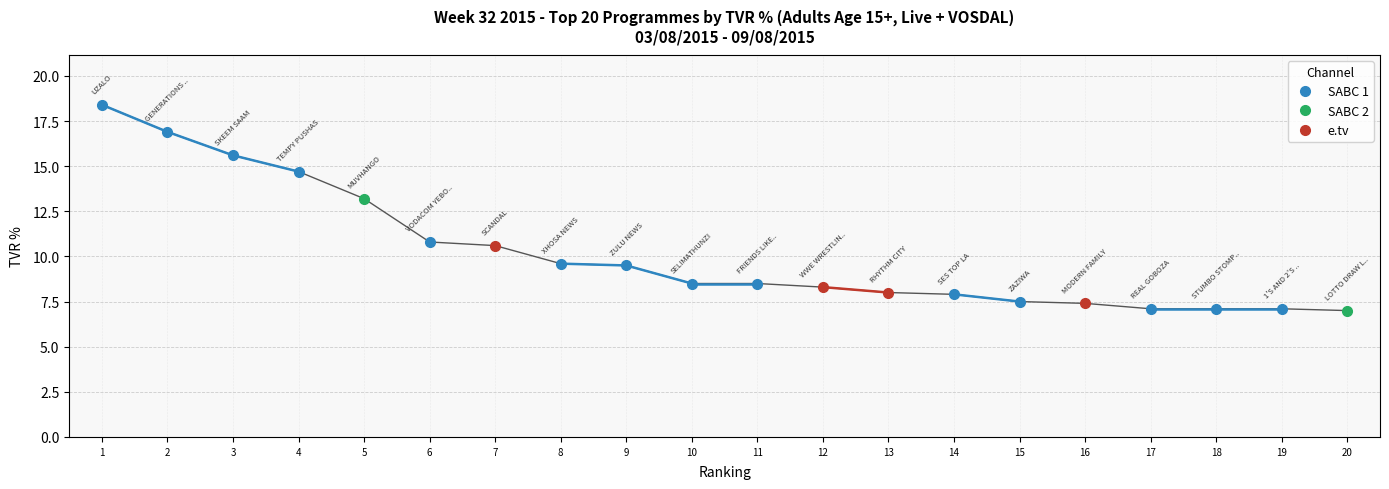

The value of SABC 1 at 11 is 3.8. True or false?

False